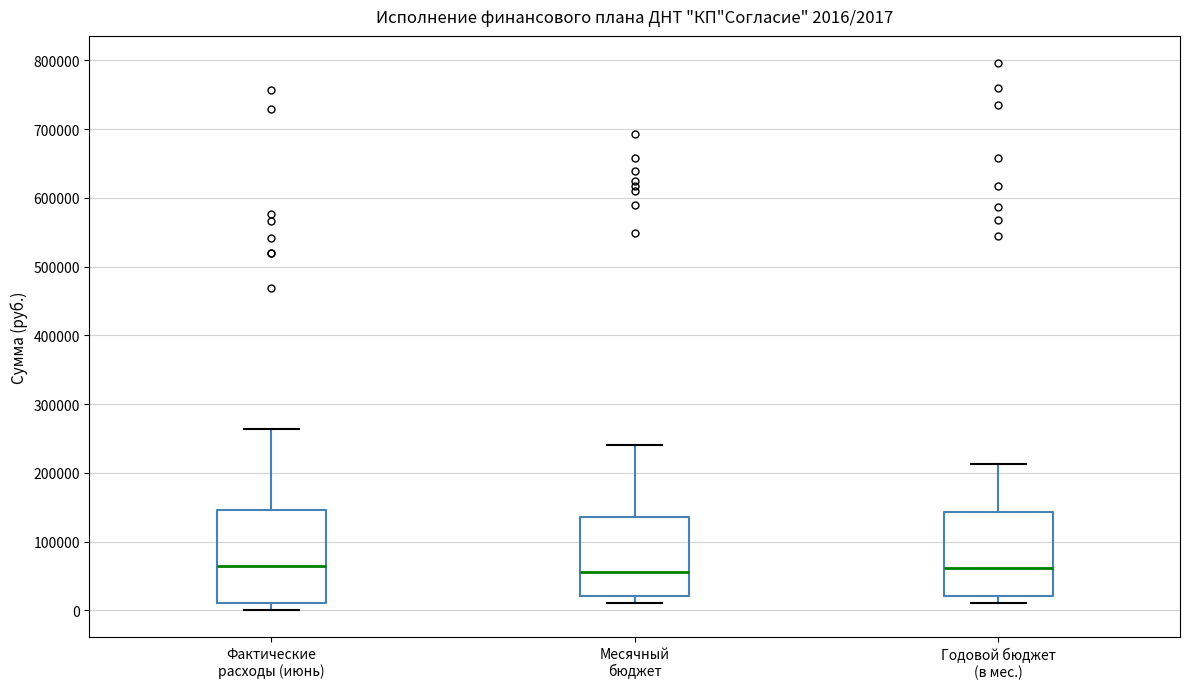

Comparing the boxes themselves (not the whiskers), which one is the tallest?

Фактические расходы (июнь)